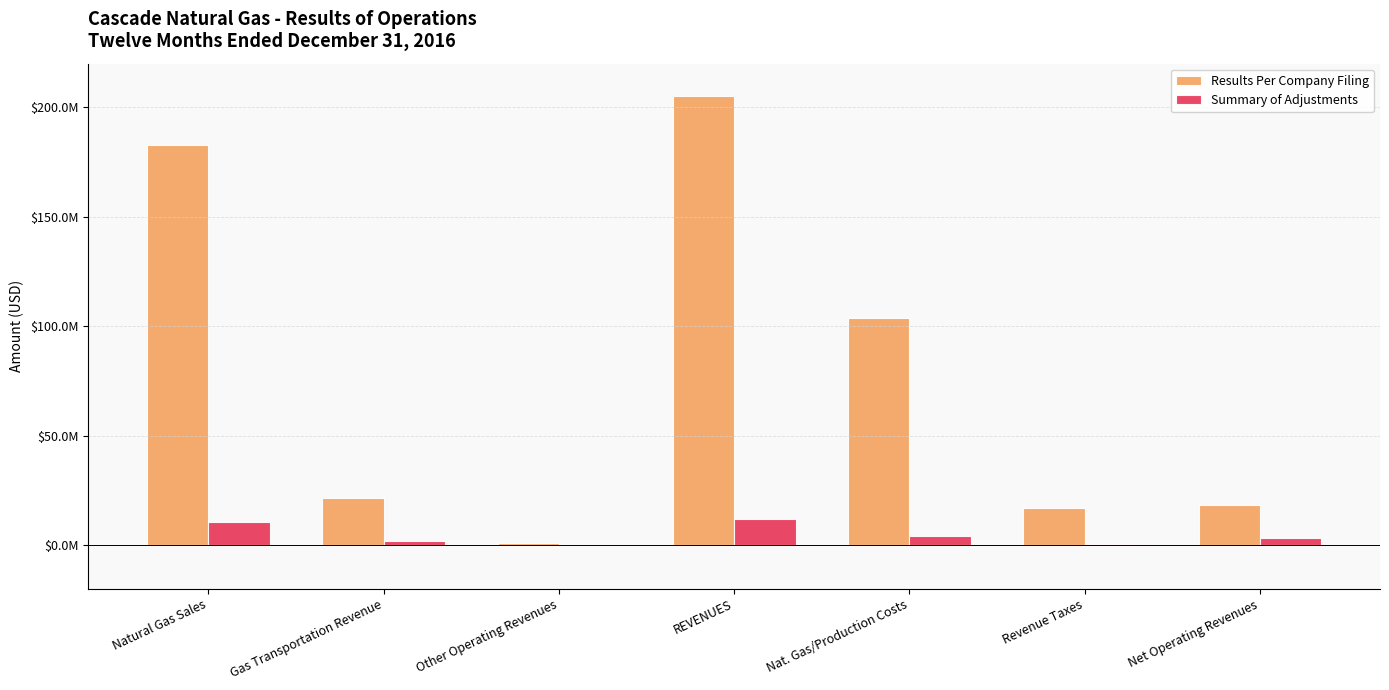

Rank the series by their average value, from lowest to highest.

Summary of Adjustments, Results Per Company Filing